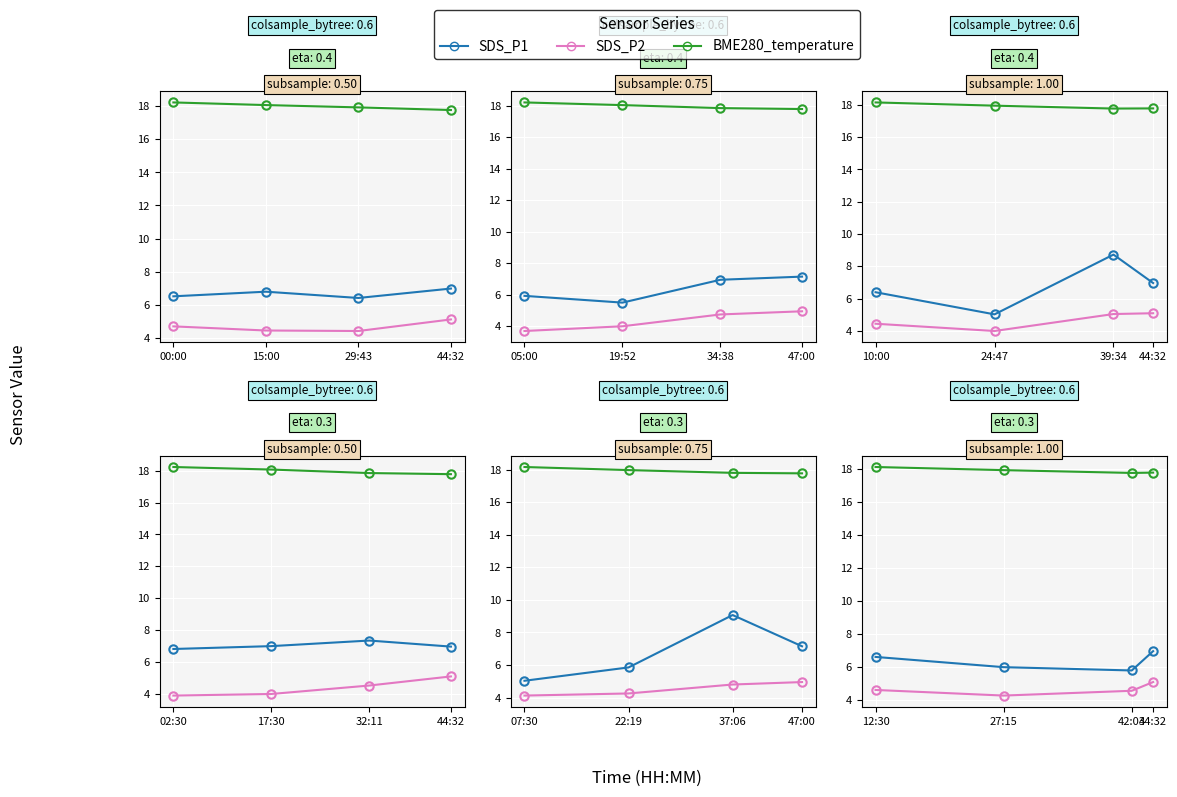

What are all the series names shown in the legend?

SDS_P1, SDS_P2, BME280_temperature